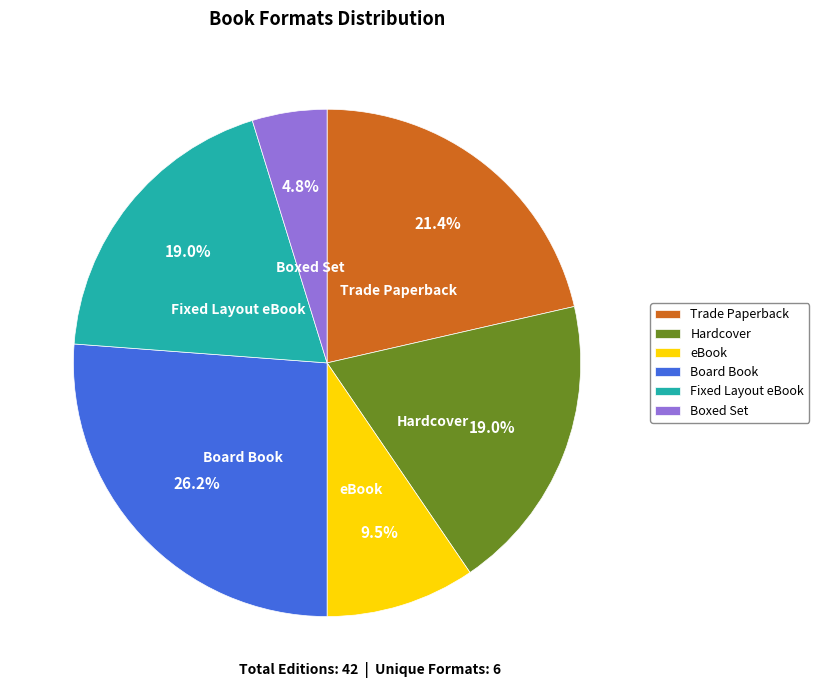

To the nearest percent, what percentage of the pie is Boxed Set?

5%